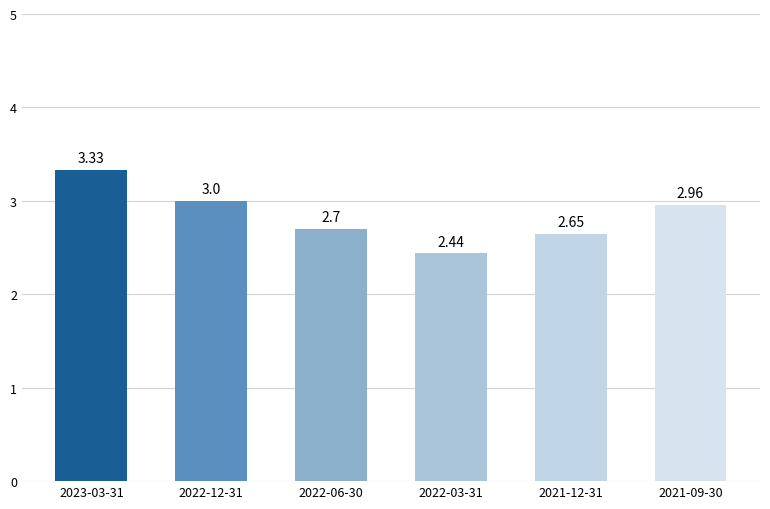

List the labels in order of value, smallest first.

2022-03-31, 2021-12-31, 2022-06-30, 2021-09-30, 2022-12-31, 2023-03-31